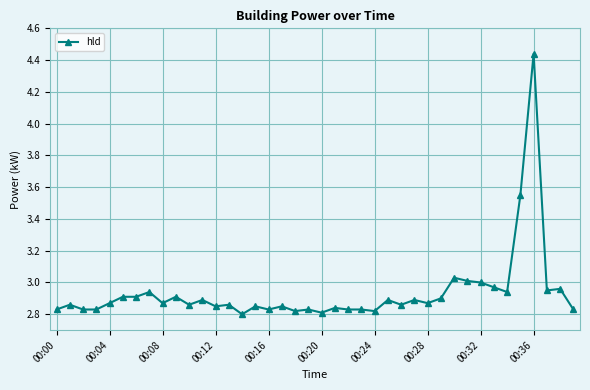

What is the sum of all values?

117.4